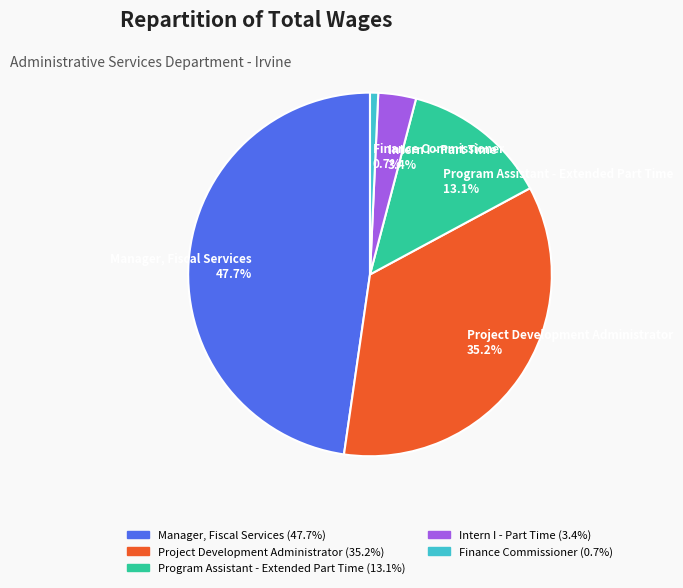

Which has a higher value, Intern I - Part Time or Finance Commissioner?

Intern I - Part Time